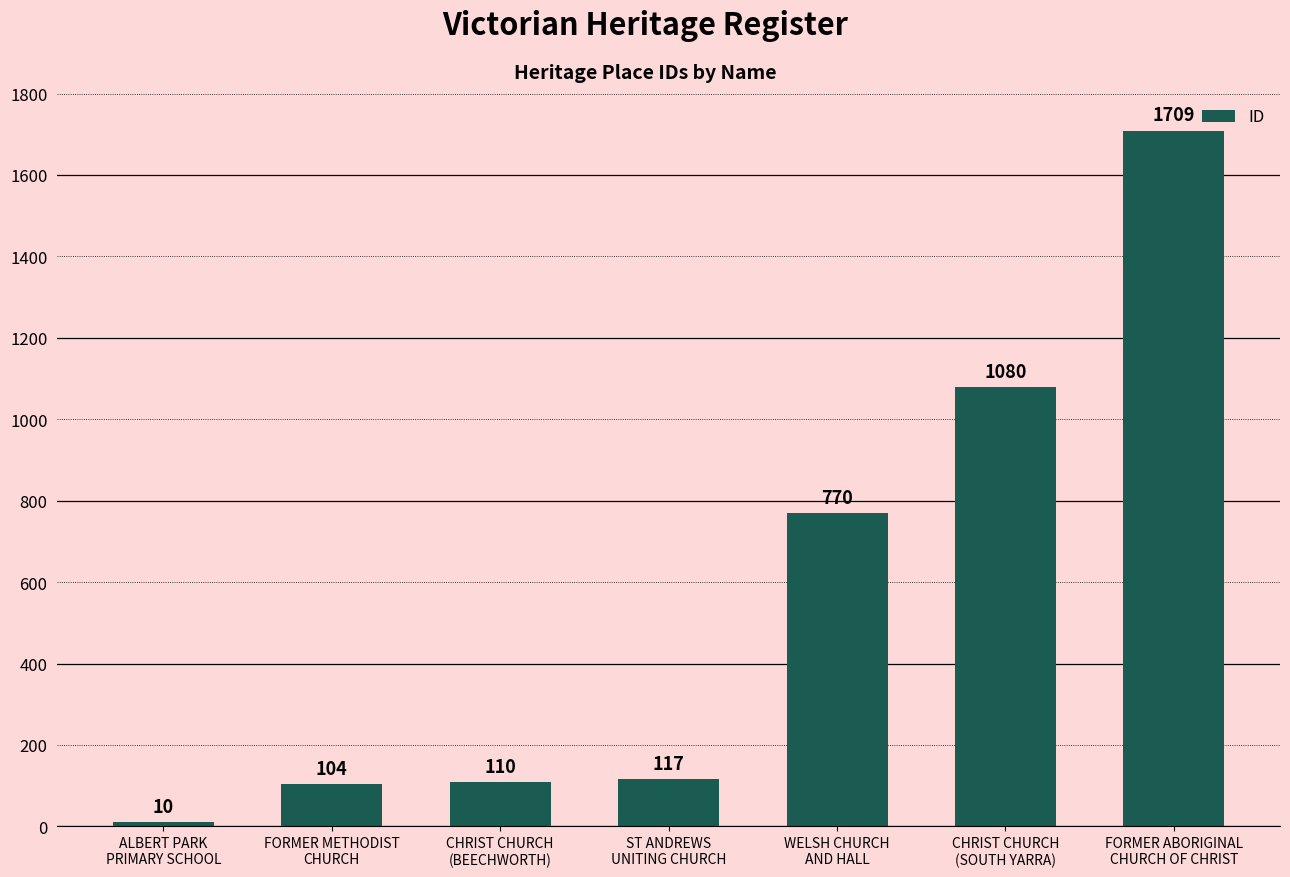

Between CHRIST CHURCH
(BEECHWORTH) and FORMER ABORIGINAL
CHURCH OF CHRIST, which is larger?

FORMER ABORIGINAL
CHURCH OF CHRIST